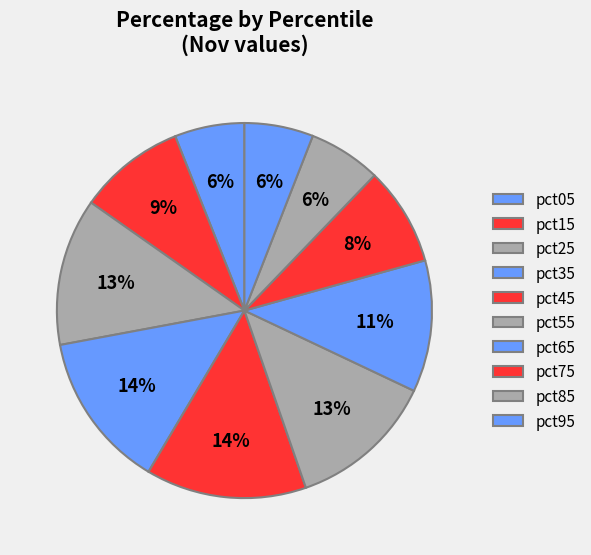

How many segments does this pie chart have?

10